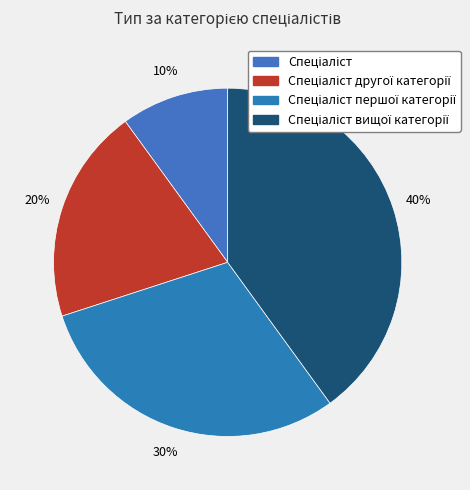

How many slices are in this pie chart?

4